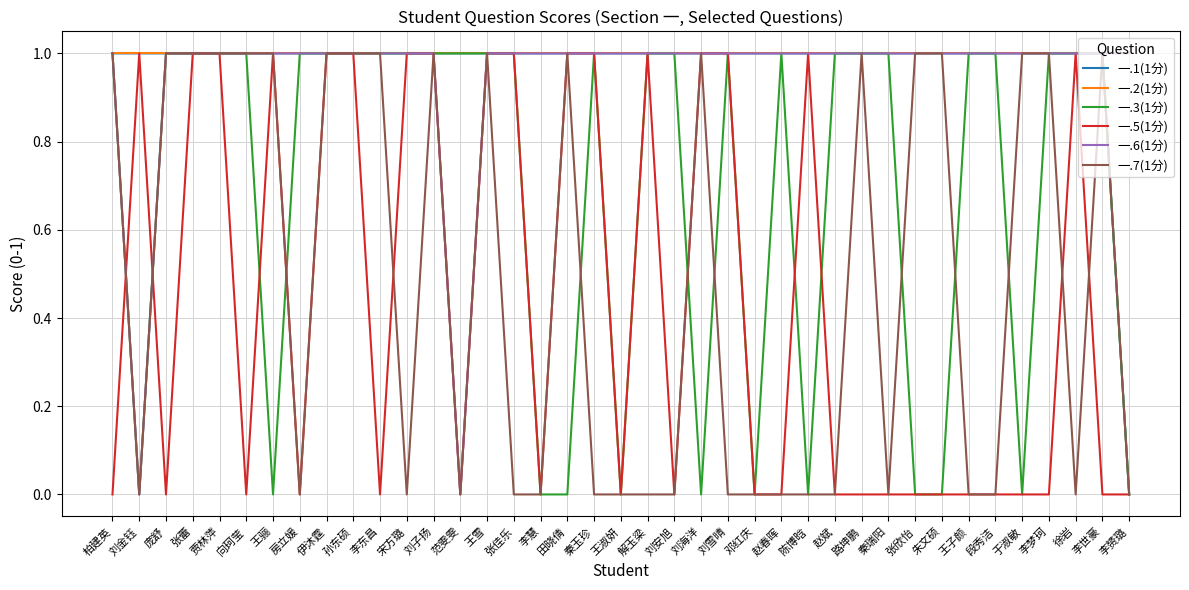

What position from the right is 张蕾?

36